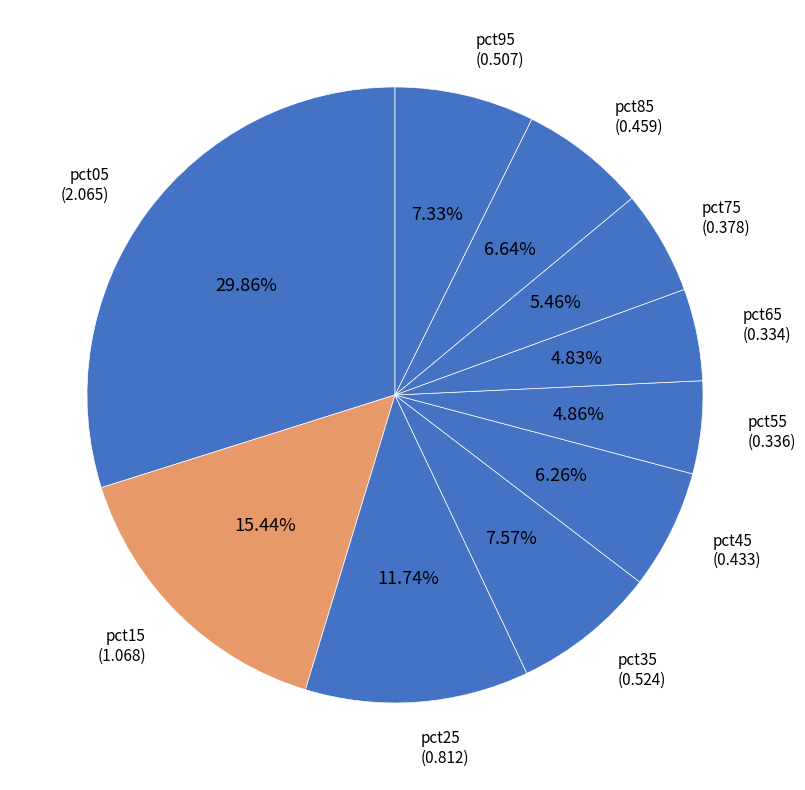

Does pct55 account for over 50% of the chart?

No